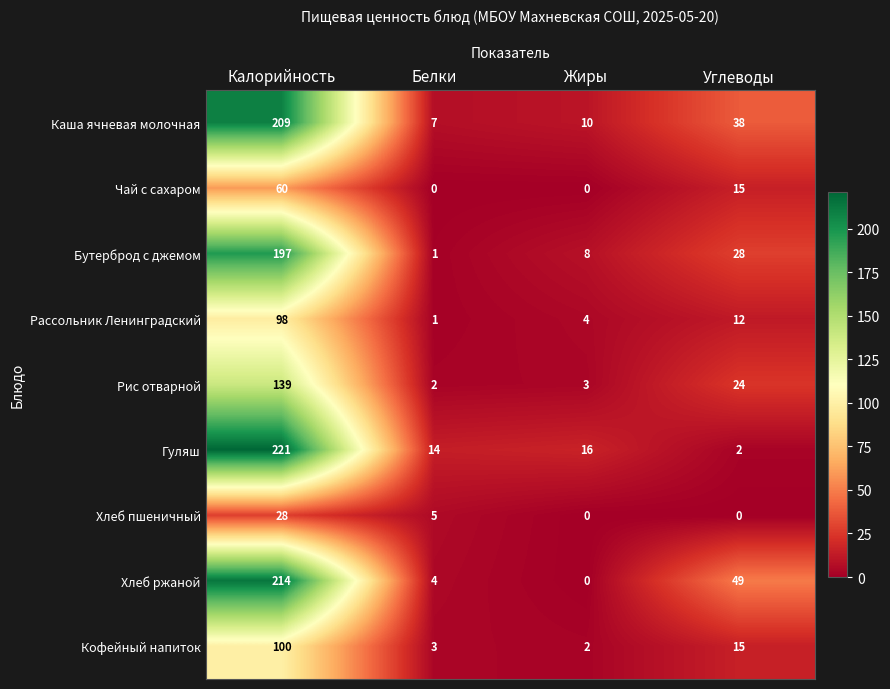

What is the greatest value displayed?

221